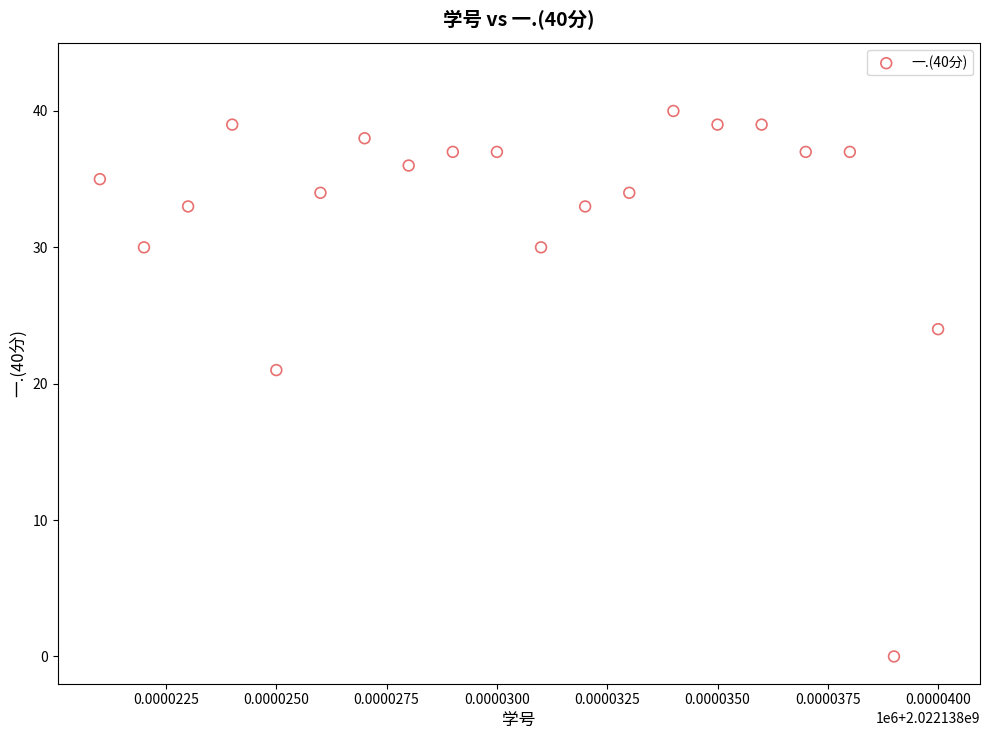

What is the range of Y values (max minus min)?

40